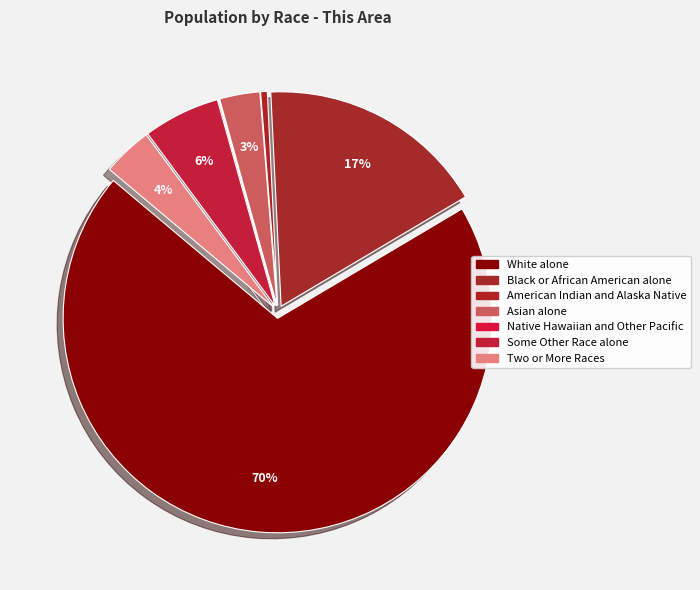

Which slice is the smallest?

Native Hawaiian and Other Pacific